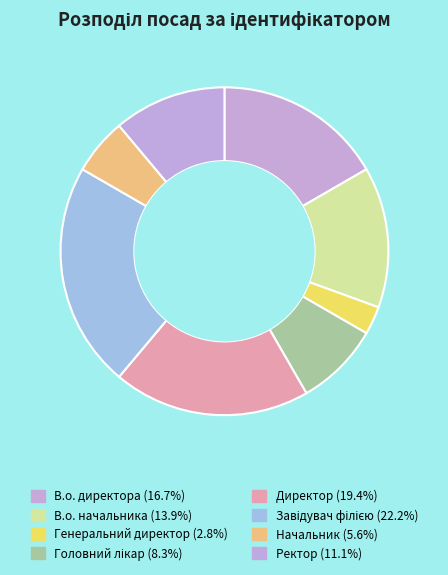

To the nearest percent, what portion does В.о. директора represent?

17%